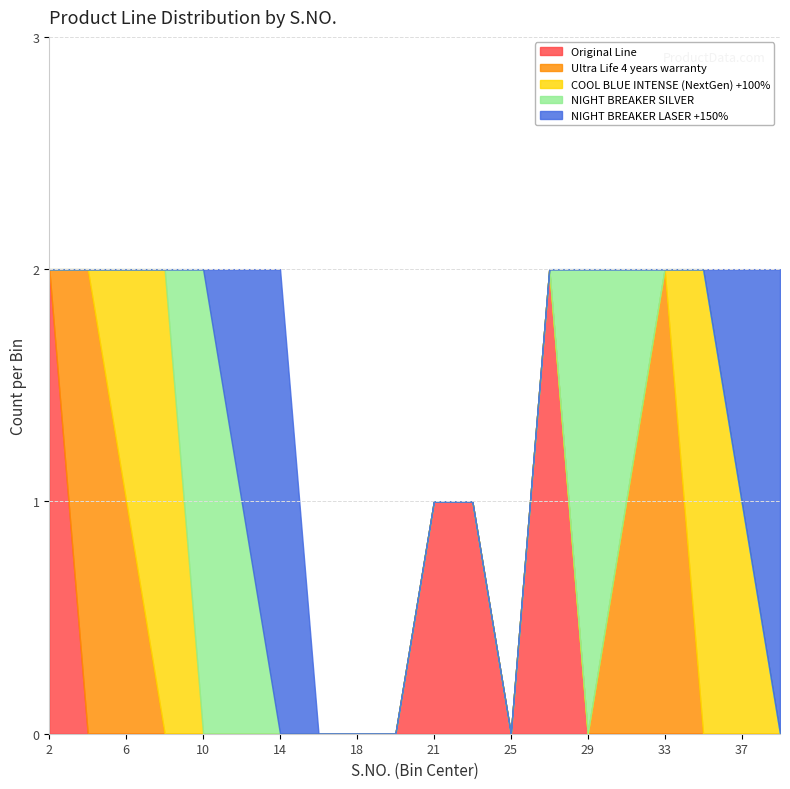

Count the number of categories in the chart.

6